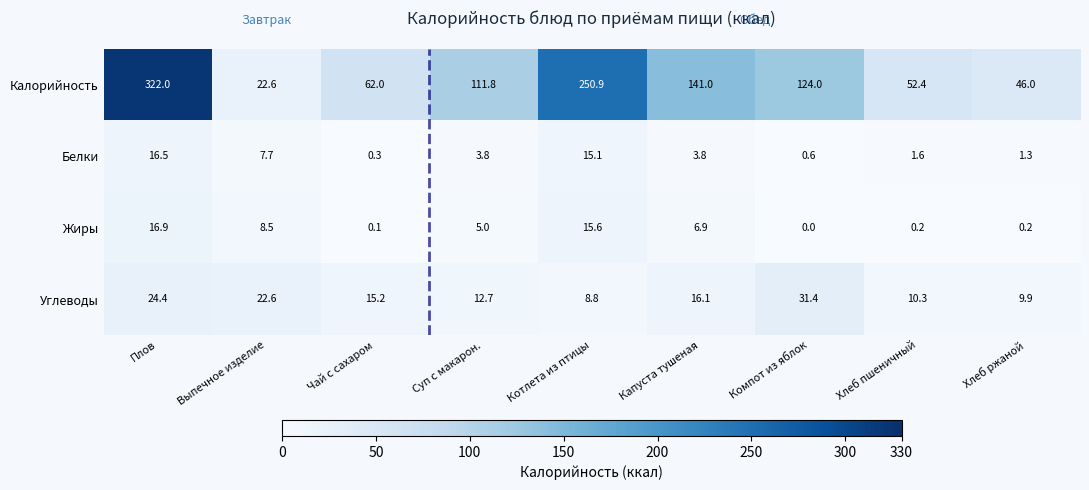

What value does the Углеводы series have at Капуста тушеная?

16.1